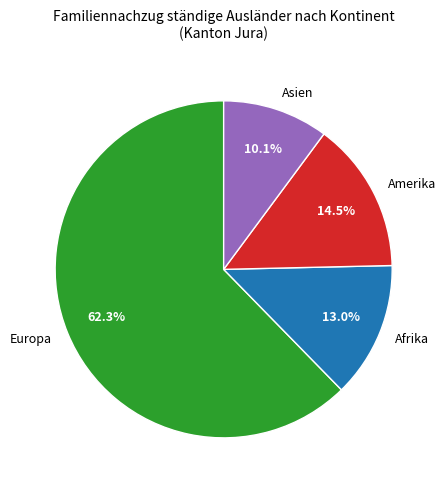

How much of the chart is everything except Afrika?

87.0%